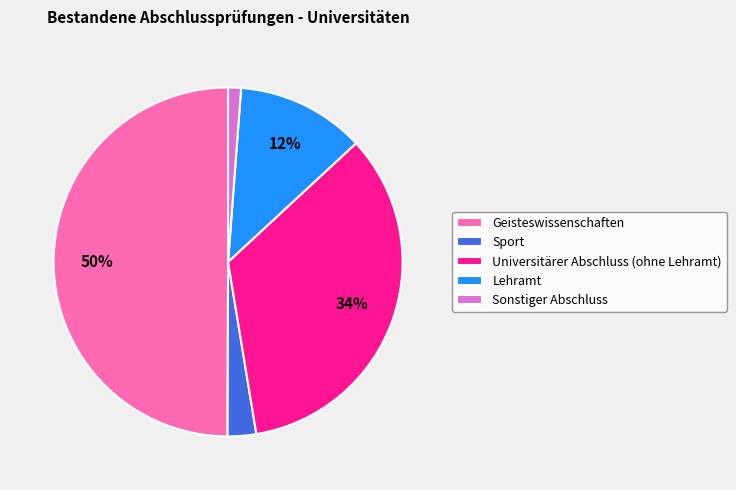

What percentage is the Sport slice, to the nearest percent?

3%